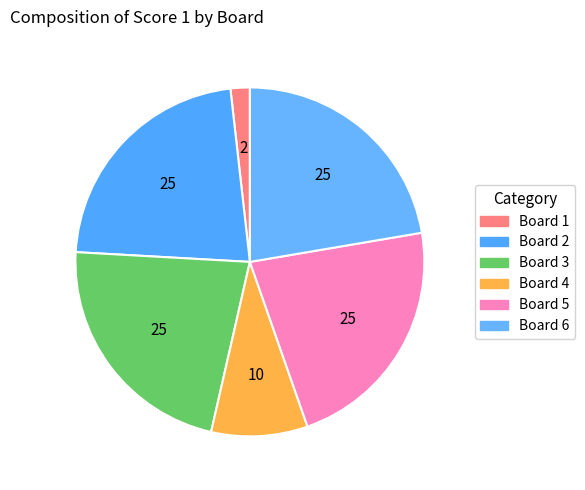

What percentage is the Board 4 slice, to the nearest percent?

9%